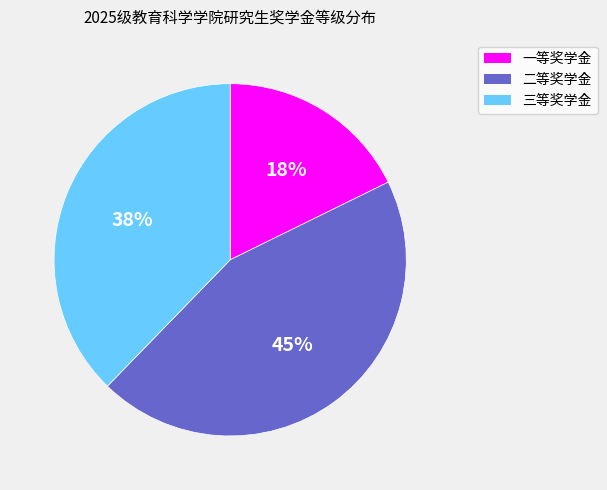

To the nearest percent, what is the difference between the largest and smallest slice percentages?

27%